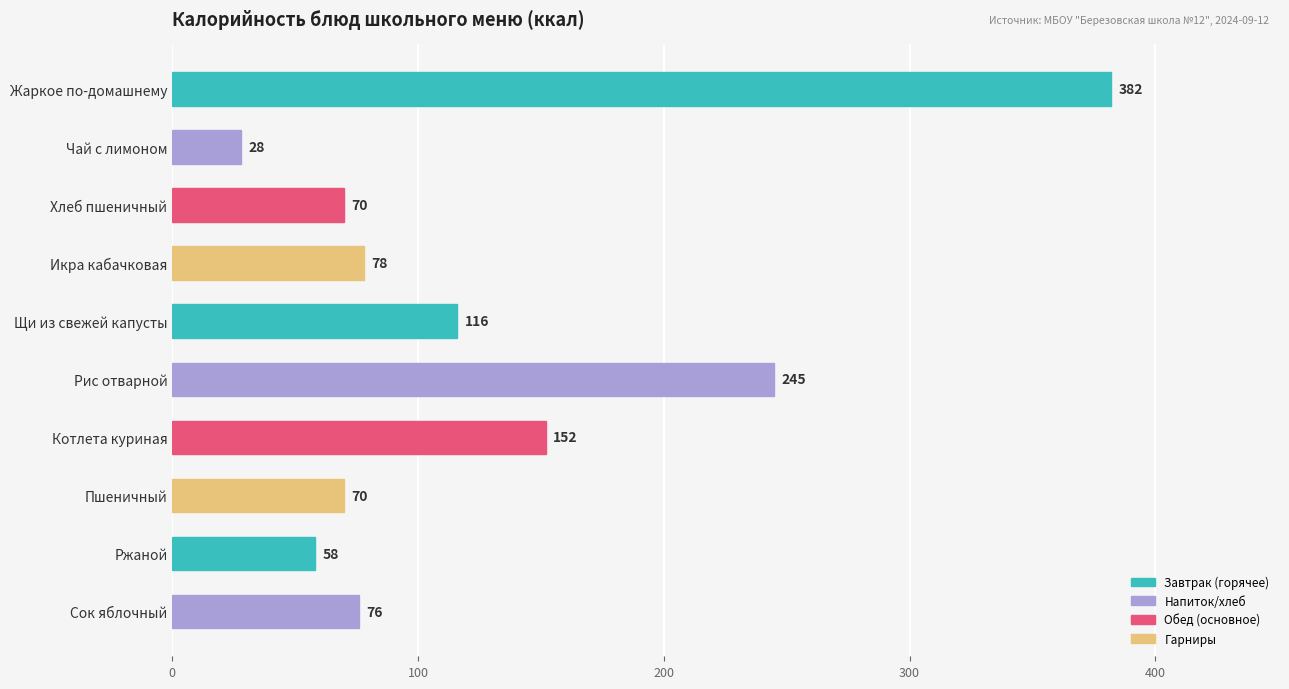

Are the bars horizontal?

Yes